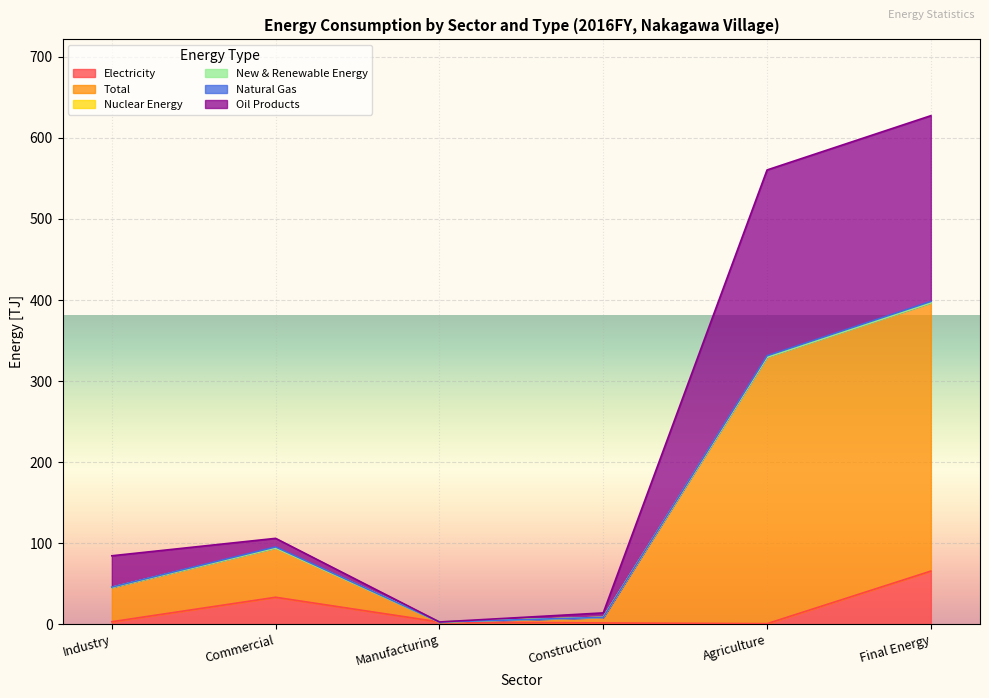

Does the chart display data point markers on the line(s)?

No